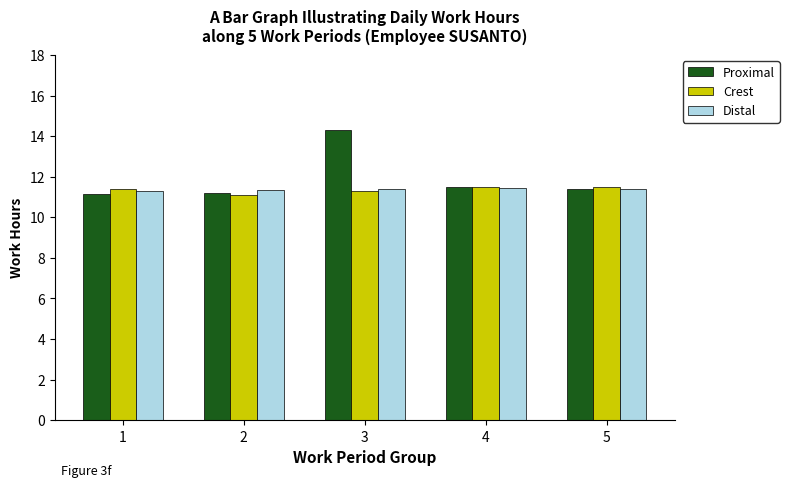

What is the greatest value displayed?

14.3